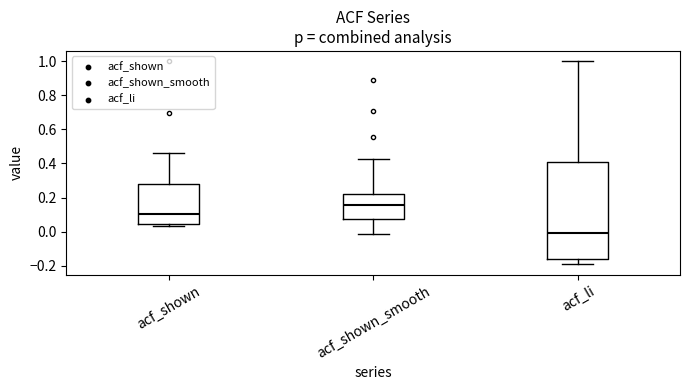

Which box is the tallest, from its lower edge to its upper edge?

acf_li